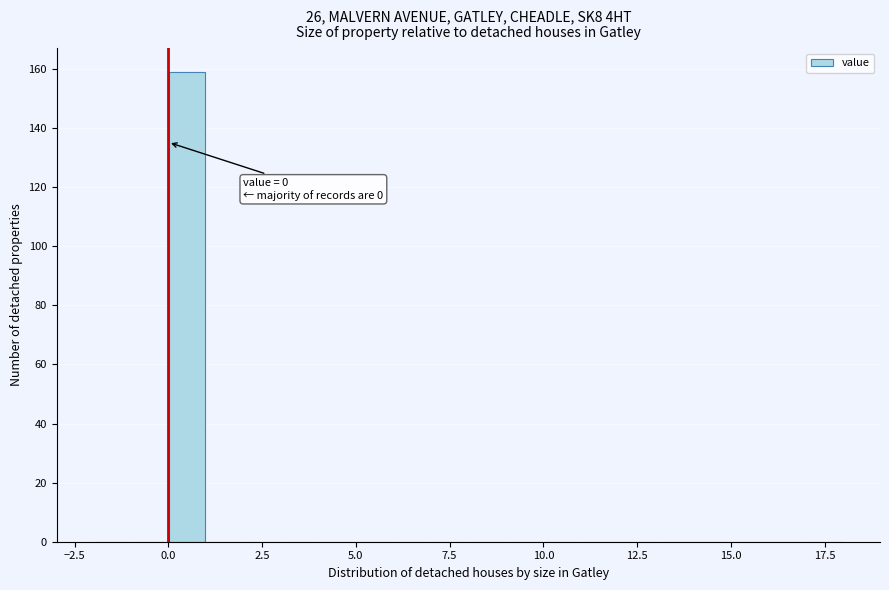

Around what value on the x-axis is the tallest bar? Give the approximate position of its centre, as read against the axis.

0.5